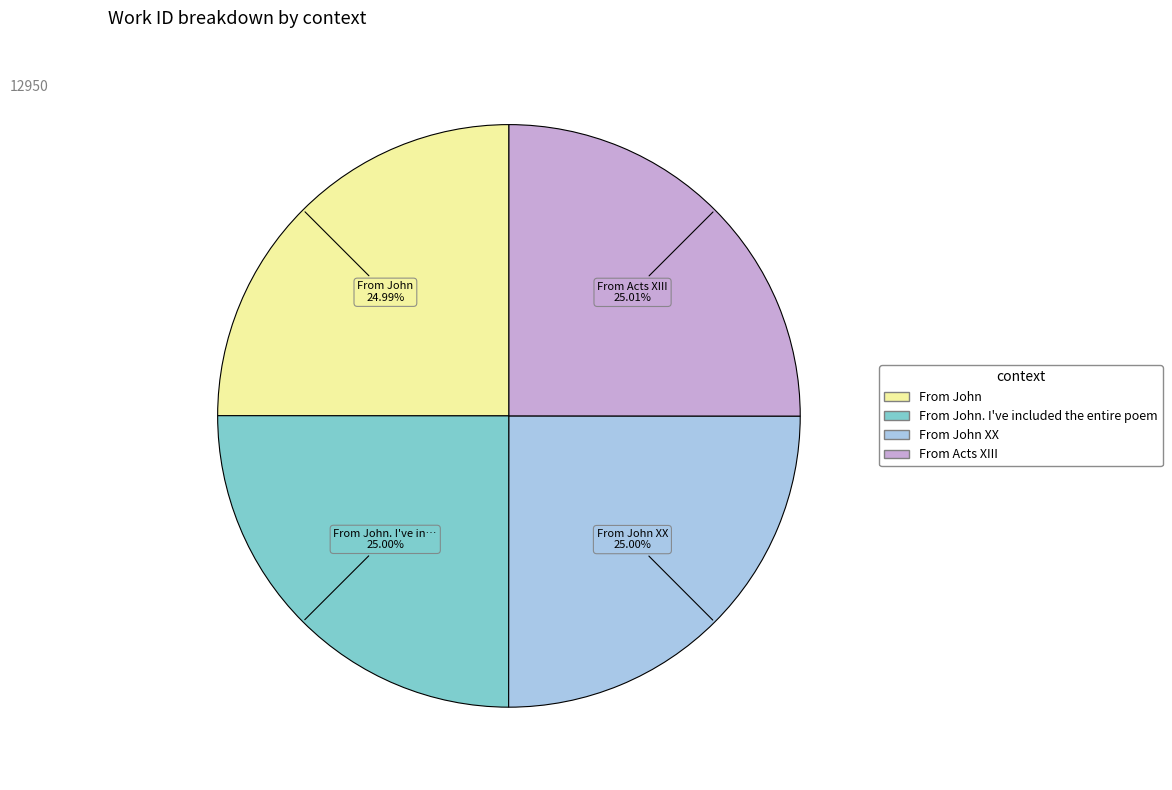

Is From John. I've included the entire poem the majority of the pie?

No